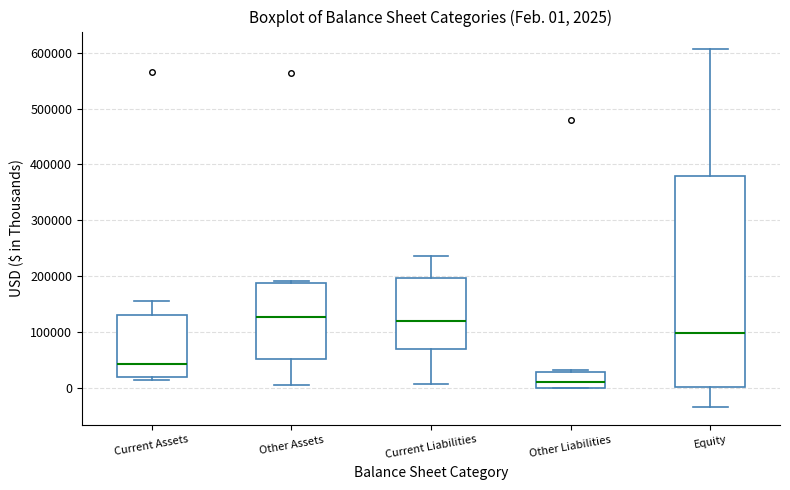

Which box has the lowest median line?

Other Liabilities